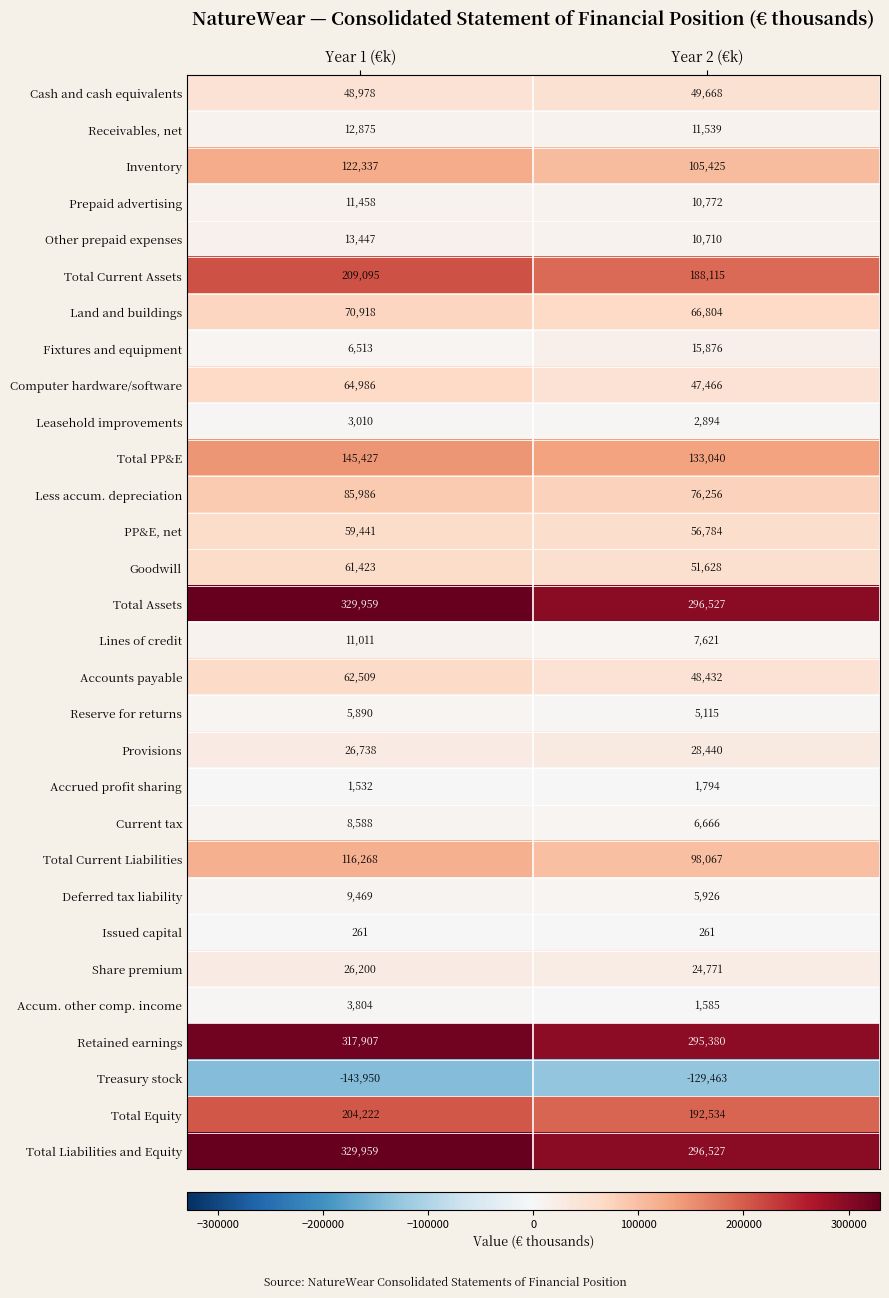

What is the total value across all series at Year 2 (€k)?

2007160